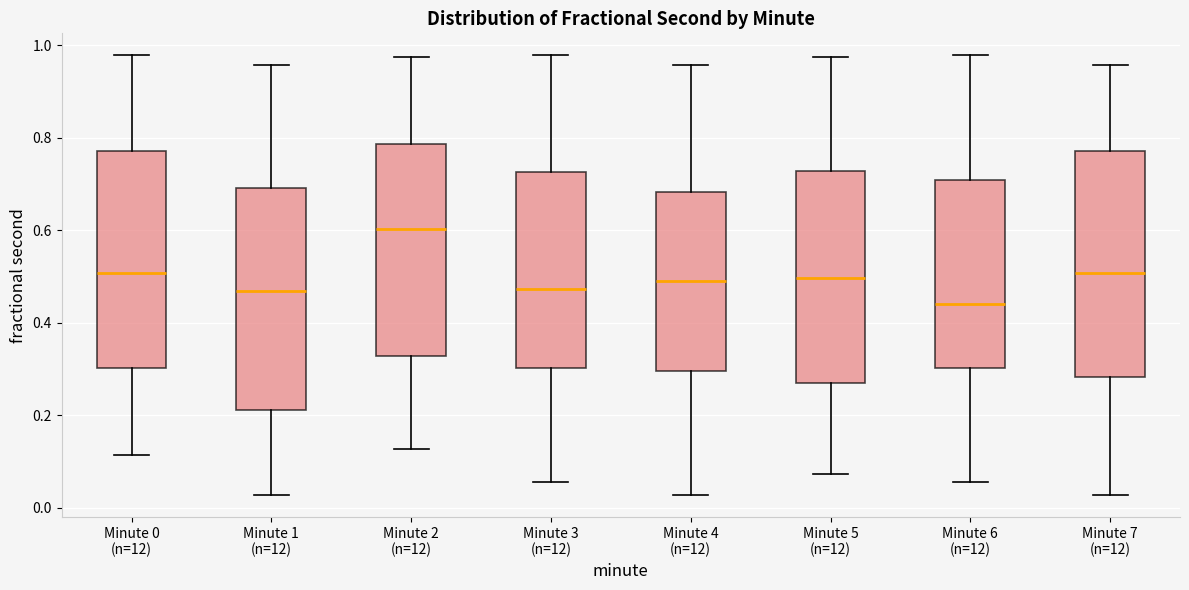

Reading left to right, transcribe this box plot: for each box, give where its median line is, the range the box spans, and where its two whiskers end, as read against the y-axis. The values are not printed on the chart, so give them approximately, as read against the axis.

Minute 0 (n=12): median 0.50, box 0.30 to 0.78, whiskers 0.12 to 0.98
Minute 1 (n=12): median 0.46, box 0.22 to 0.70, whiskers 0.02 to 0.96
Minute 2 (n=12): median 0.60, box 0.32 to 0.78, whiskers 0.12 to 0.98
Minute 3 (n=12): median 0.48, box 0.30 to 0.72, whiskers 0.06 to 0.98
Minute 4 (n=12): median 0.50, box 0.30 to 0.68, whiskers 0.02 to 0.96
Minute 5 (n=12): median 0.50, box 0.26 to 0.72, whiskers 0.08 to 0.98
Minute 6 (n=12): median 0.44, box 0.30 to 0.70, whiskers 0.06 to 0.98
Minute 7 (n=12): median 0.50, box 0.28 to 0.78, whiskers 0.02 to 0.96